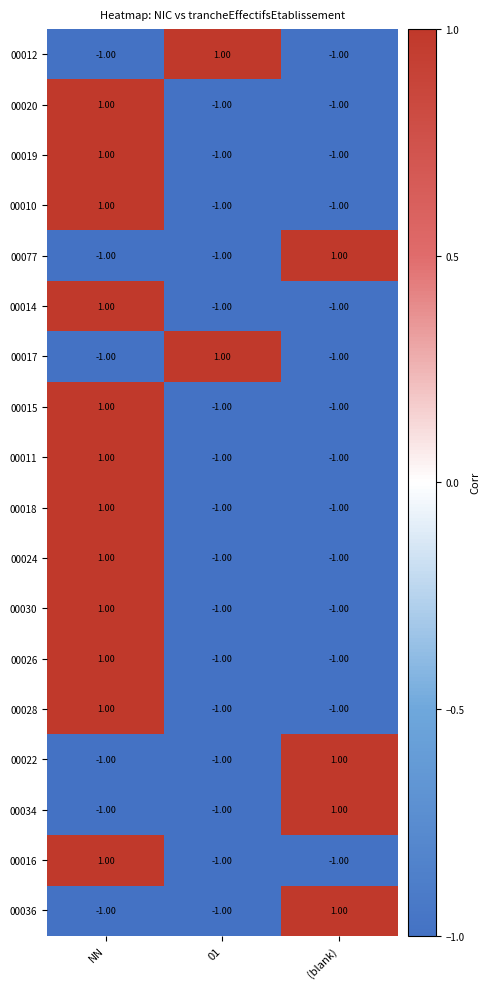

At how many categories does at least one series exceed 0?

3